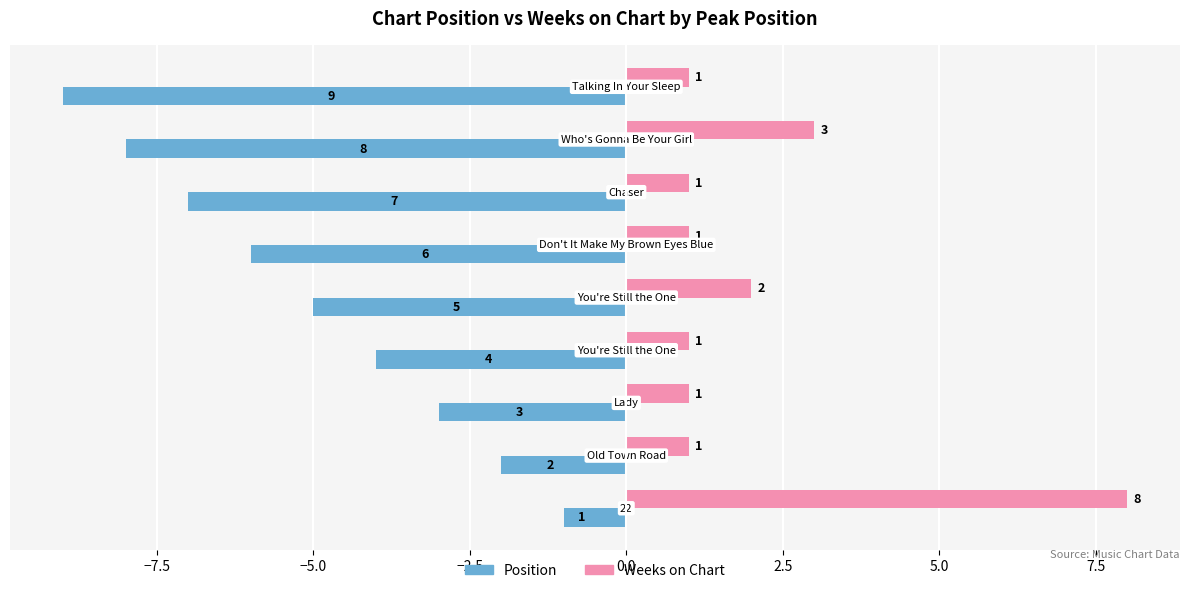

How many data points does each series have?

9